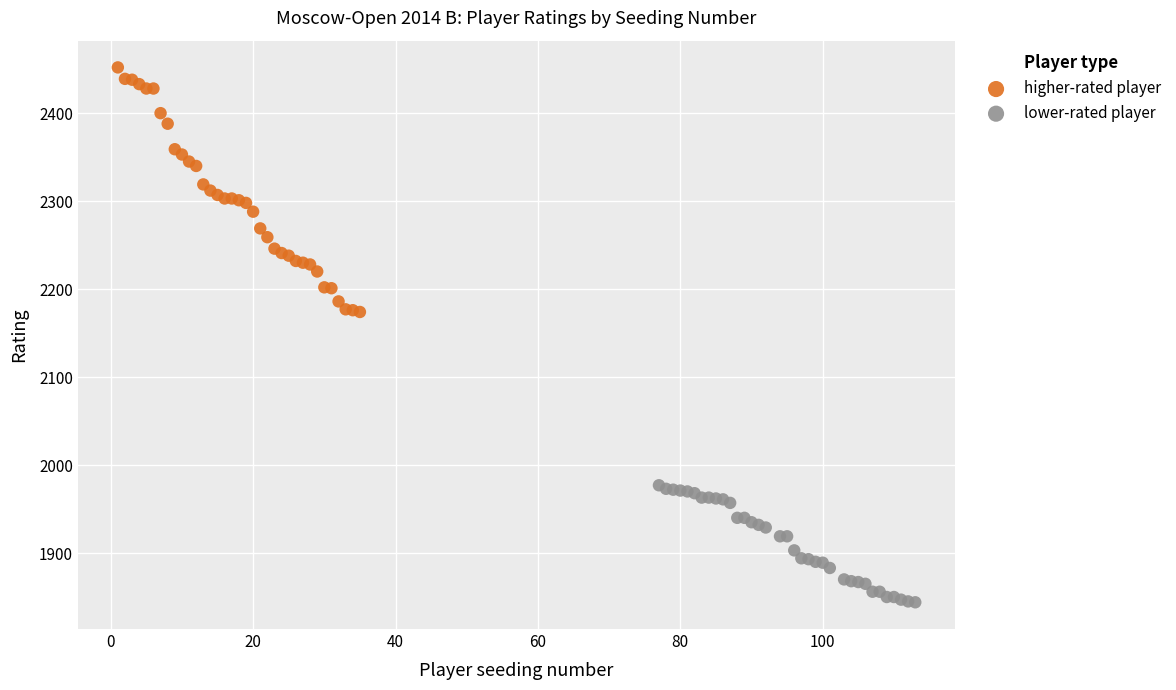

Which series reaches the minimum Y coordinate?

lower-rated player